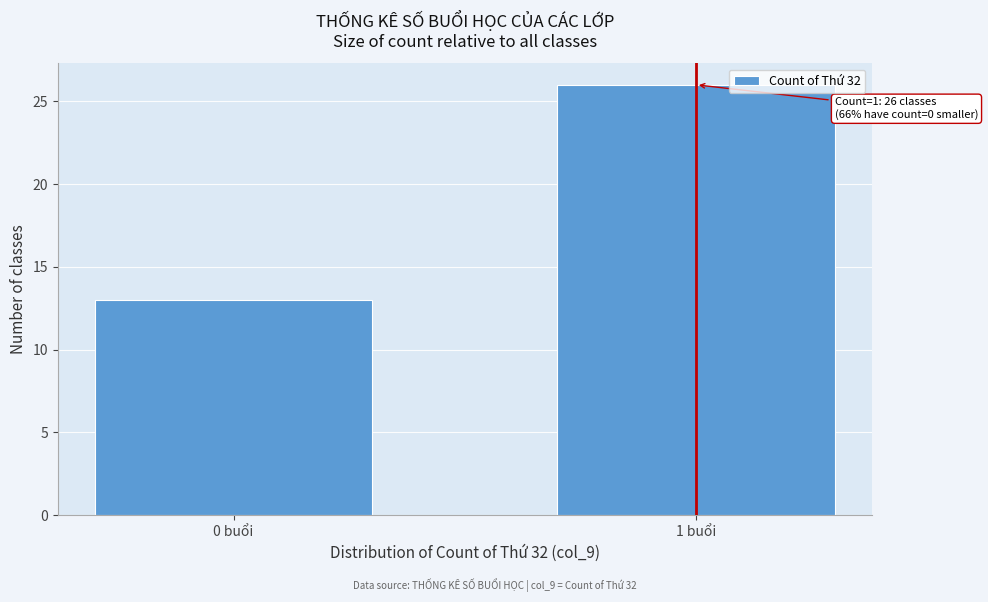

Reading left to right, extract all data points from this chart.

0 buổi=13	1 buổi=26